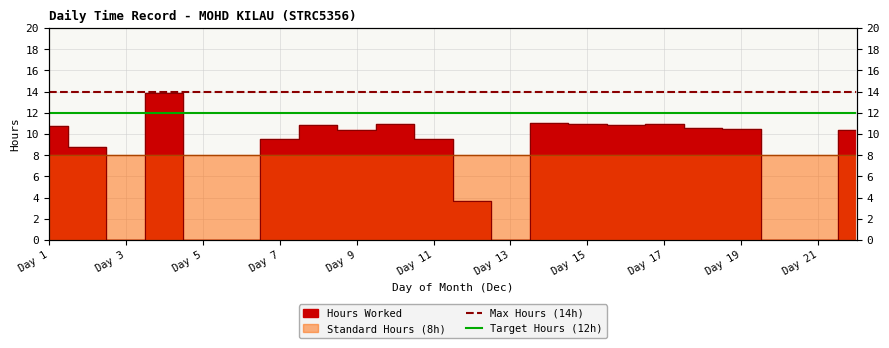

Which category has the lowest value in the Target Hours (12h) series?

Day 1